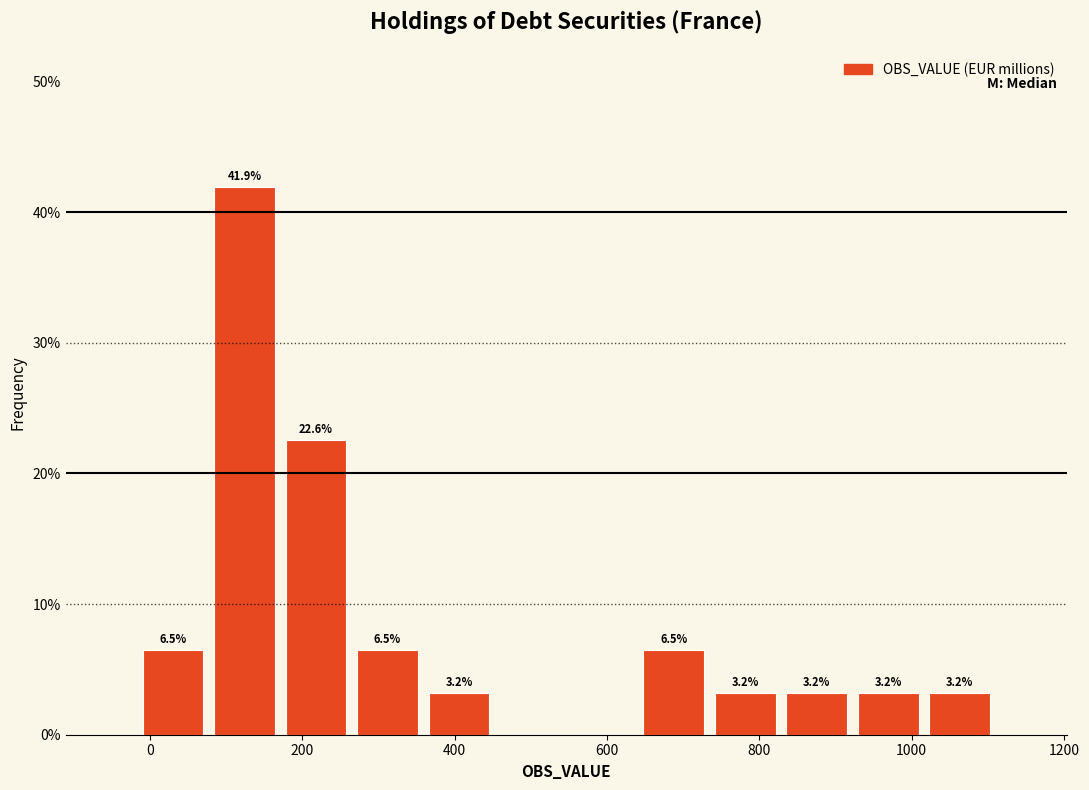

Which range on the x-axis has the tallest bar?

80 to 180